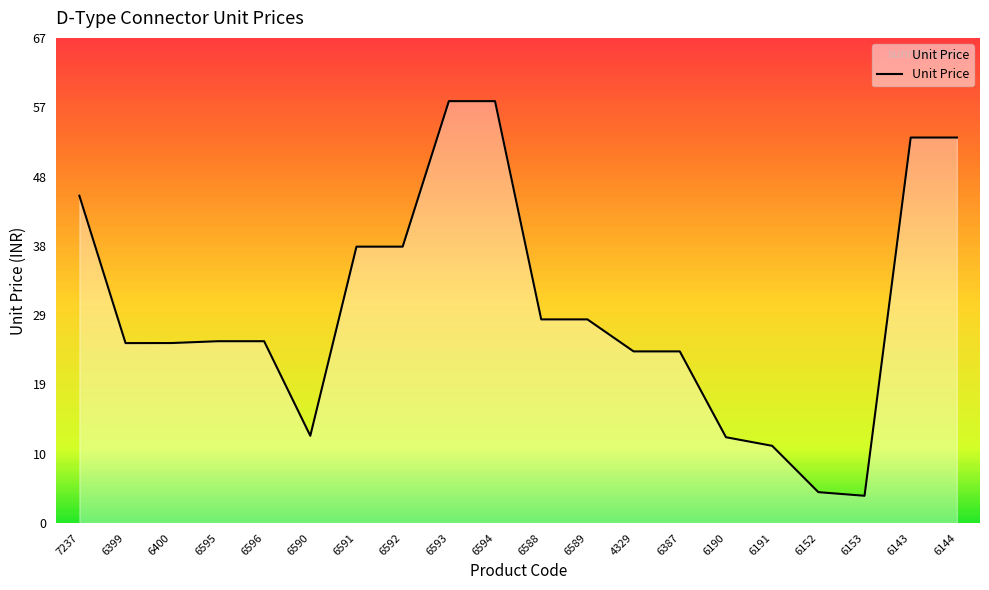

The chart shows a value of 28.0 at 6589. True or false?

True